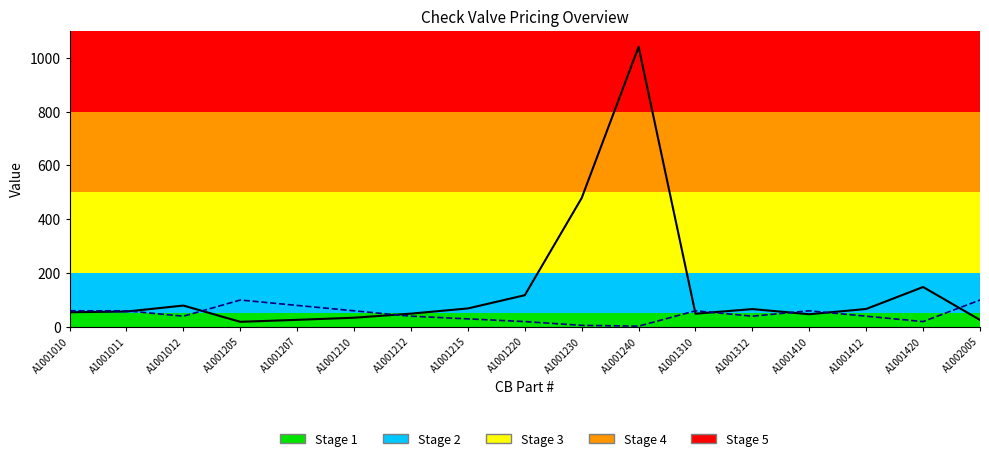

Where is the first local maximum for Carton Qty?

A1001205